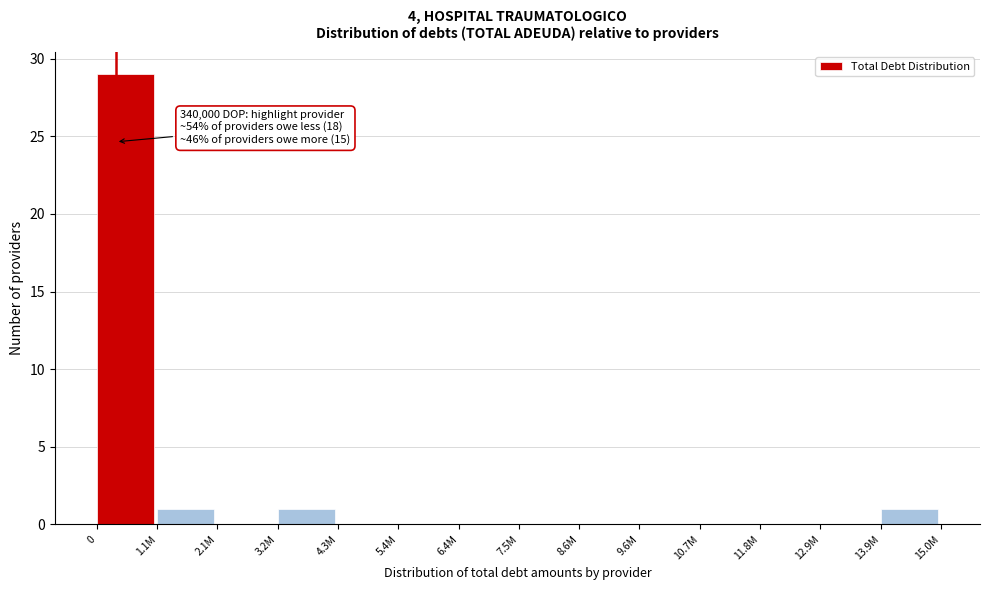

The value at 13.9M is 1. True or false?

True